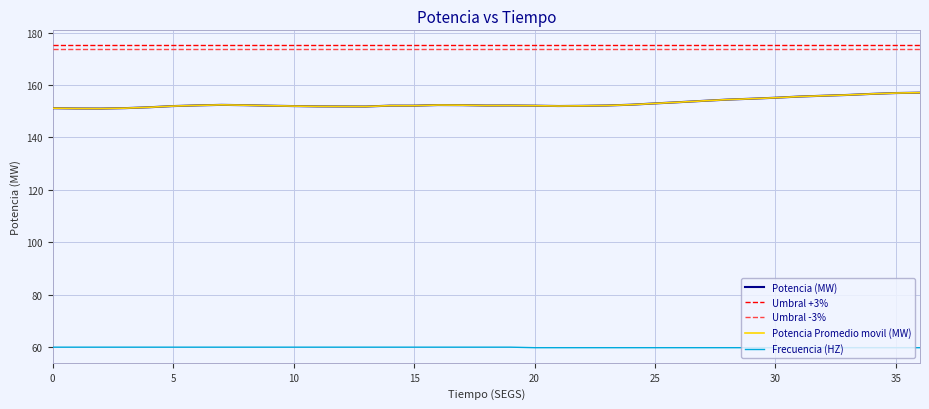

What is the label of the 30th point from the left?

29